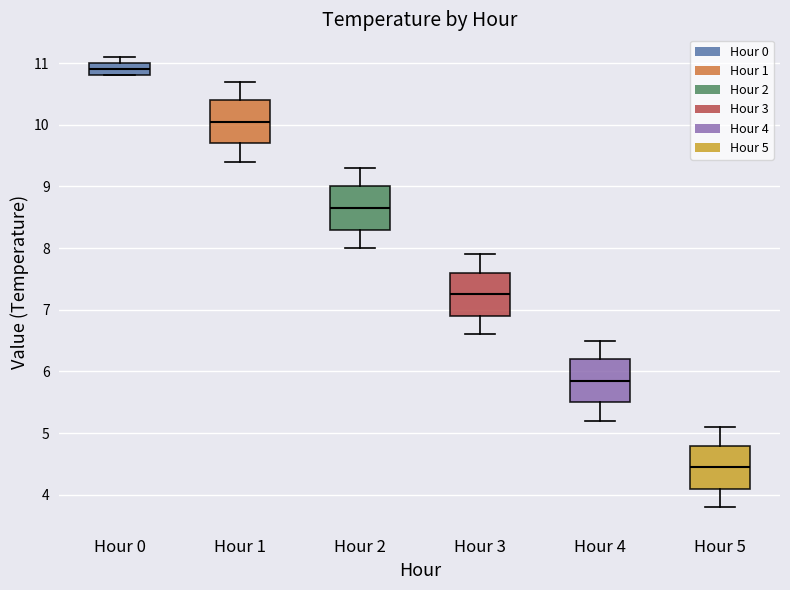

Where does the upper whisker of the box for Hour 3 end on the y-axis? The values are not printed on the chart, so give them approximately, as read against the axis.

7.9